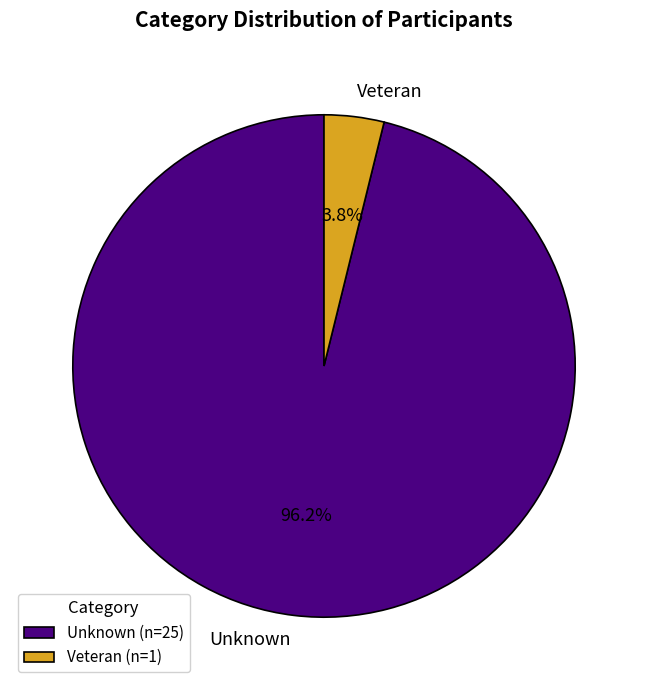

What percentage is the Unknown slice, to the nearest percent?

96%